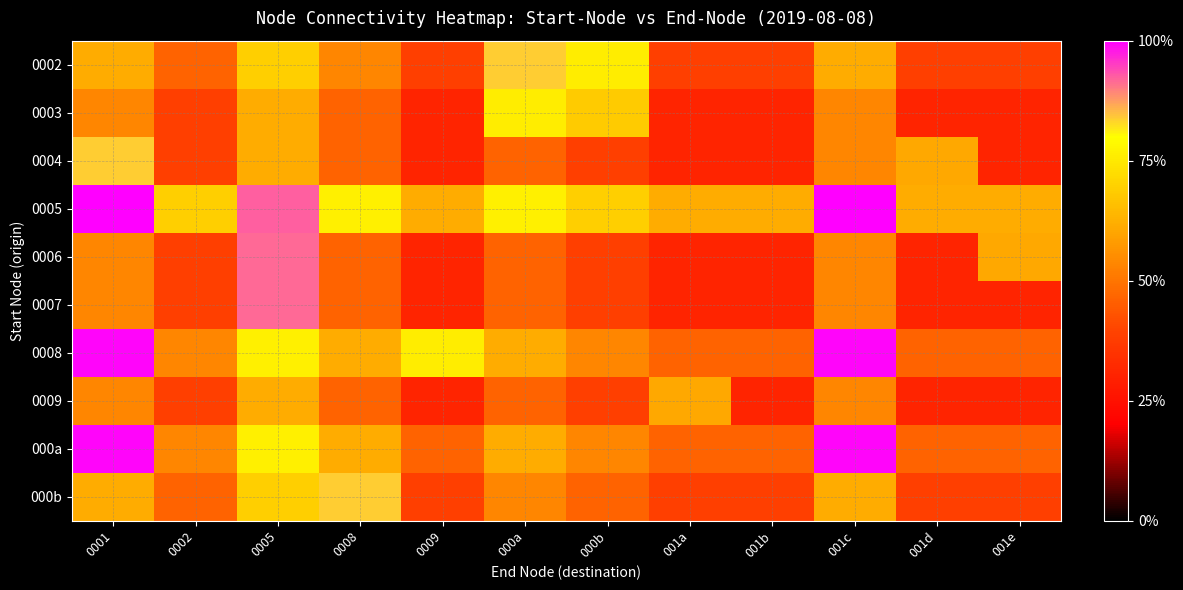

What is the smallest value displayed?

0.3